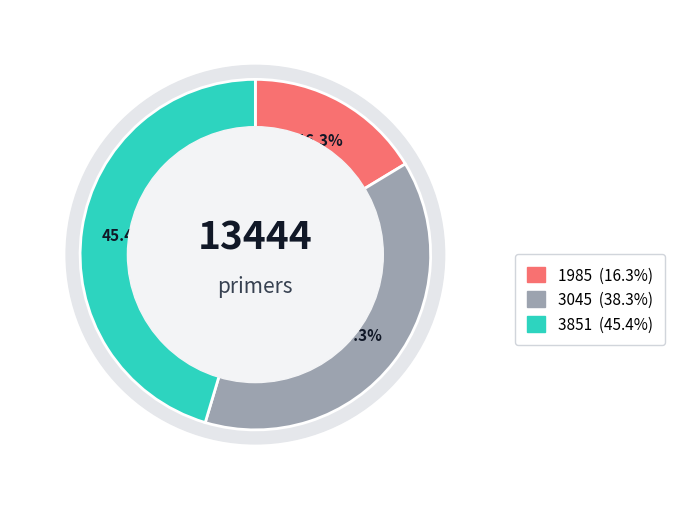

To the nearest percent, what portion does 3045 represent?

38%